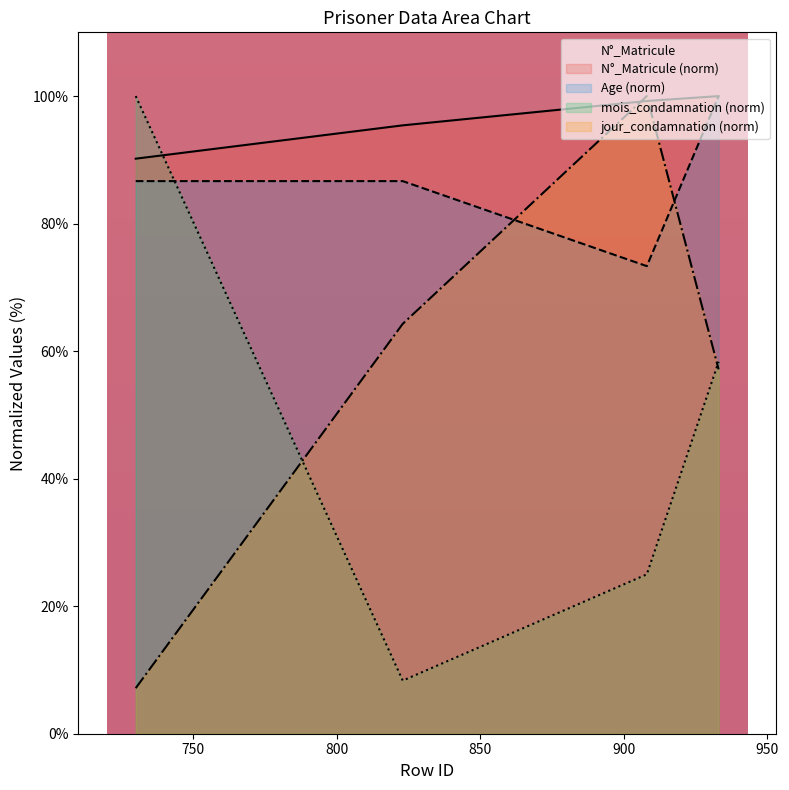

The mois_condamnation series shows 100.0 at 730. True or false?

True